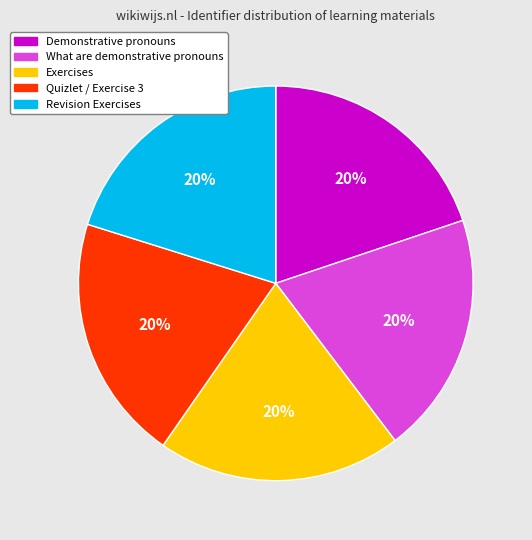

To the nearest percent, what is the average slice percentage?

20%